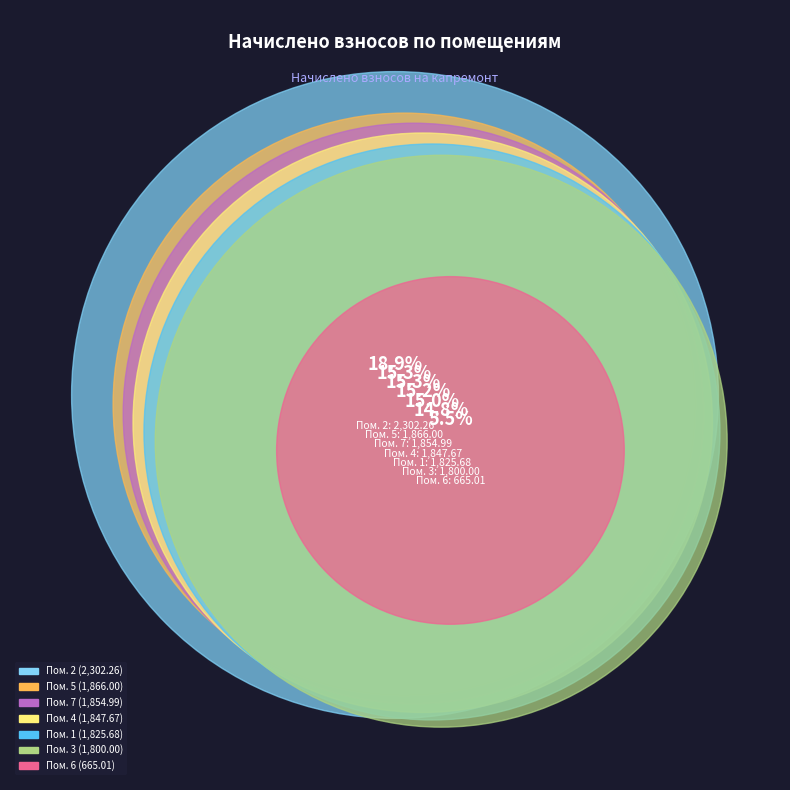

Does any single category account for the majority?

No